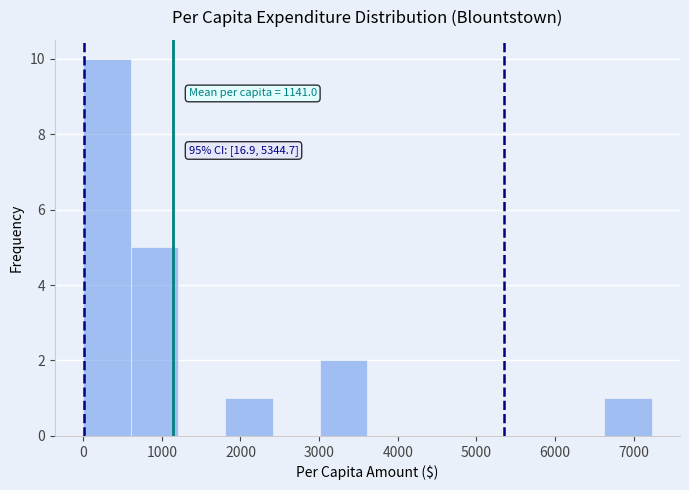

Over which range of the x-axis is the bar tallest?

0 to 600